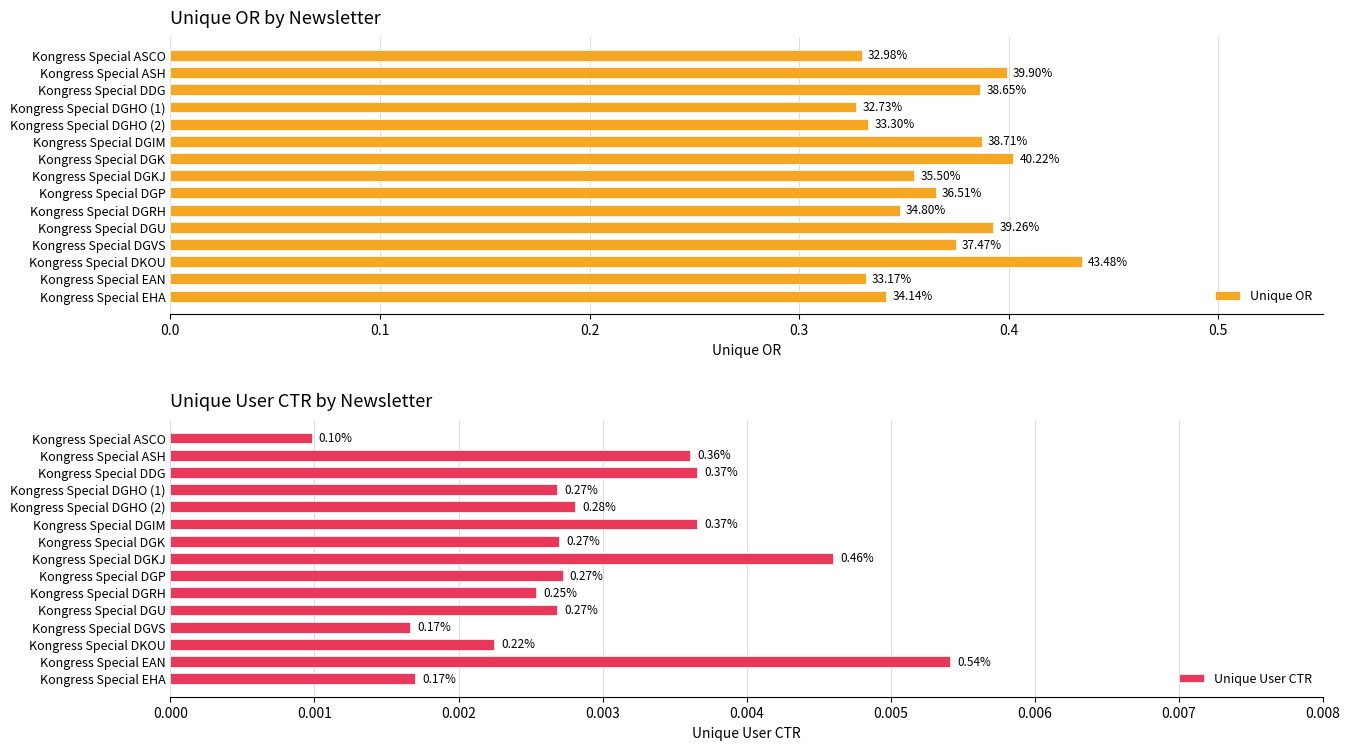

What is the spread (max minus min) of values at 11?

0.4